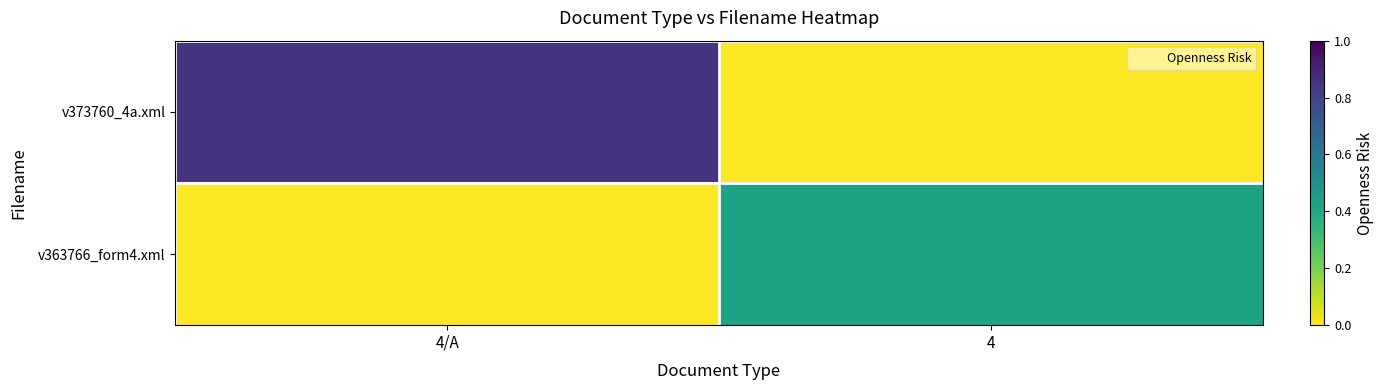

List the series in order of their overall mean, lowest first.

v363766_form4.xml, v373760_4a.xml